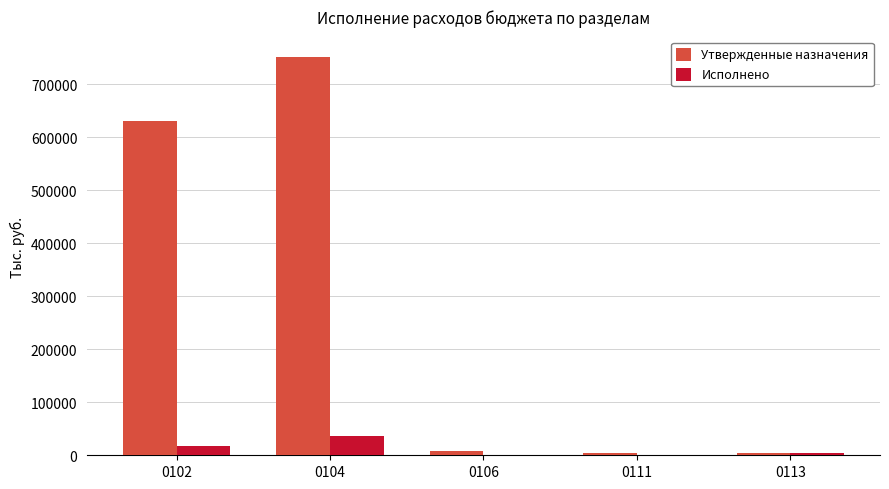

What is the greatest value displayed?

752762